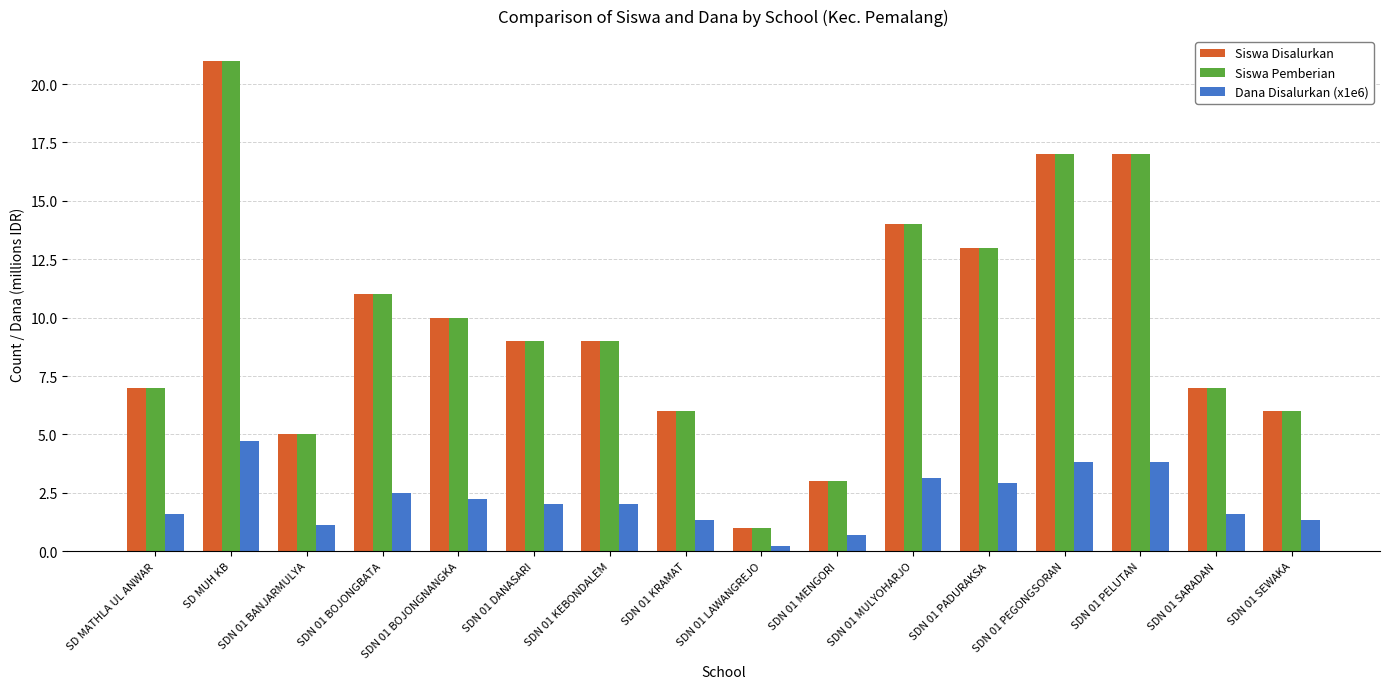

Is it true that Siswa Disalurkan equals 1.0 at SDN 01 LAWANGREJO?

True